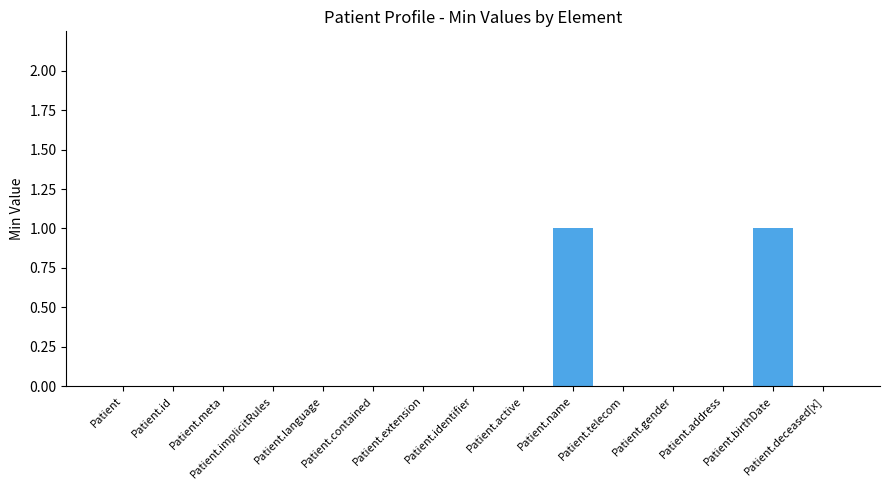

Reading right to left, what are all the values shown in this chart?

Patient.deceased[x]=0	Patient.birthDate=1	Patient.address=0	Patient.gender=0	Patient.telecom=0	Patient.name=1	Patient.active=0	Patient.identifier=0	Patient.extension=0	Patient.contained=0	Patient.language=0	Patient.implicitRules=0	Patient.meta=0	Patient.id=0	Patient=0